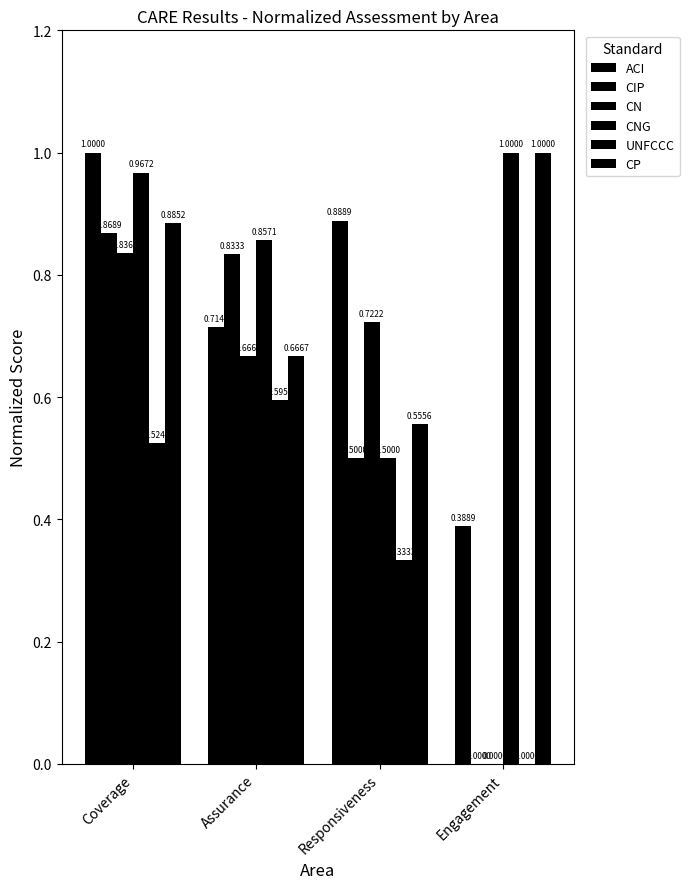

What is the label of the 2nd bar from the right?

Responsiveness